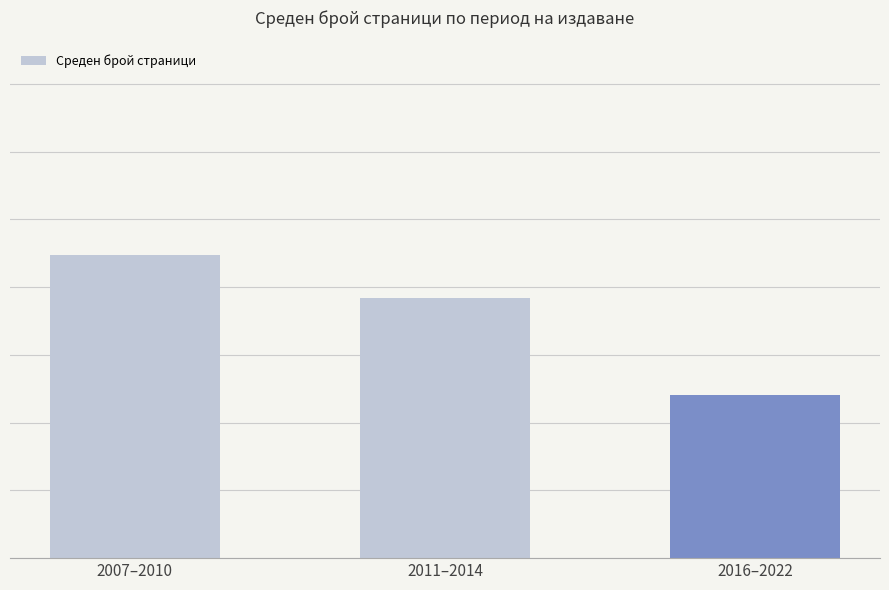

Does the chart contain any negative values?

No